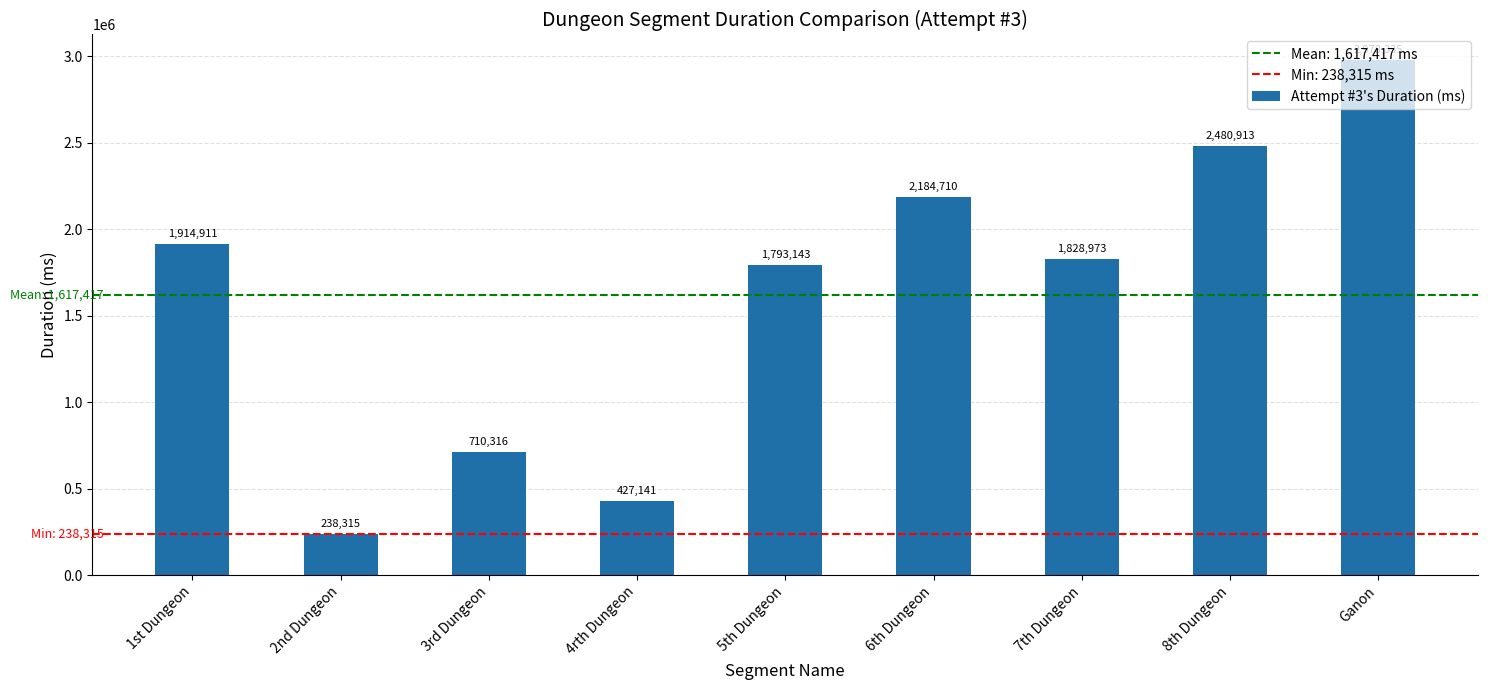

What is the sum of all values?

14556757